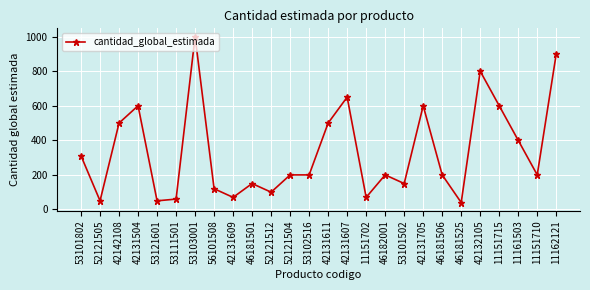

Is it true that the value at 46182001 is 357?

False